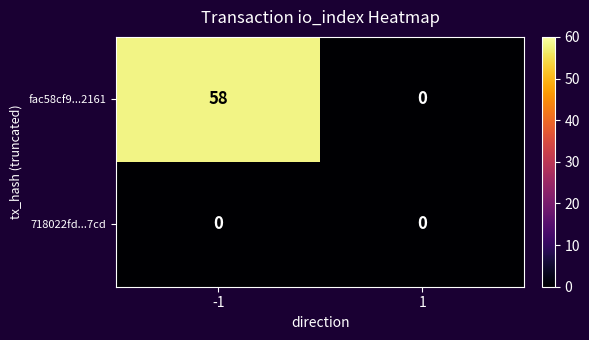

List the series in order of their peak value, lowest first.

718022fd...7cd, fac58cf9...2161